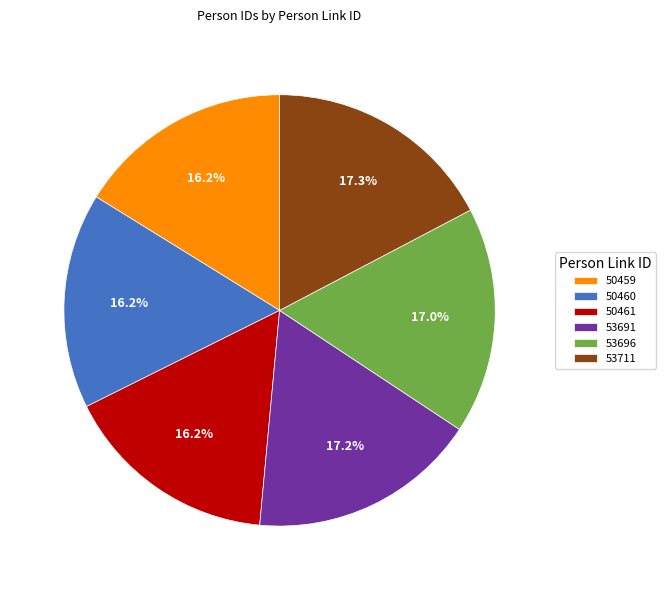

The 53711 slice represents 17% of the pie. True or false?

True